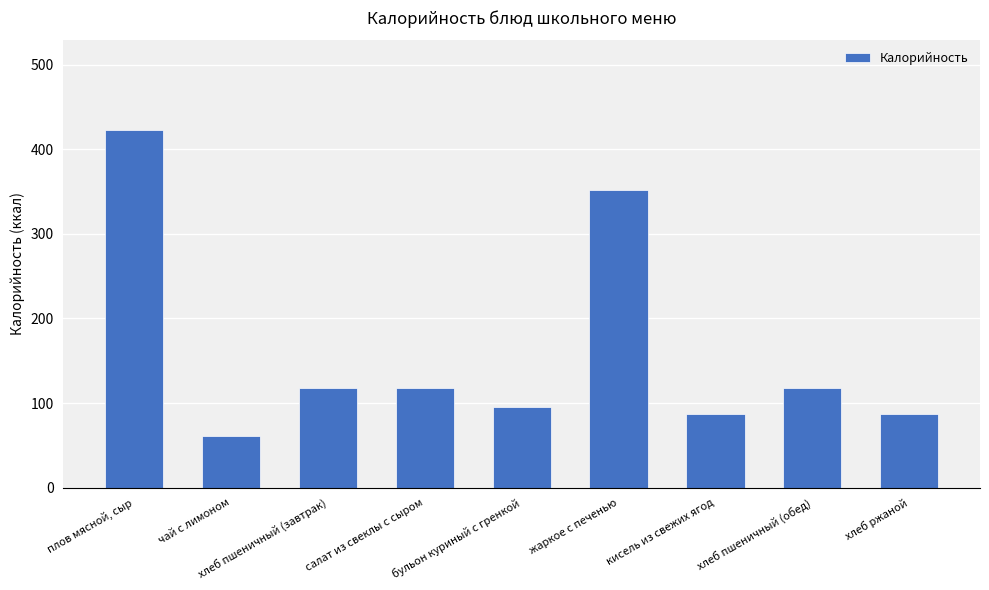

What is the change in value from бульон куриный с гренкой to хлеб ржаной?

-8